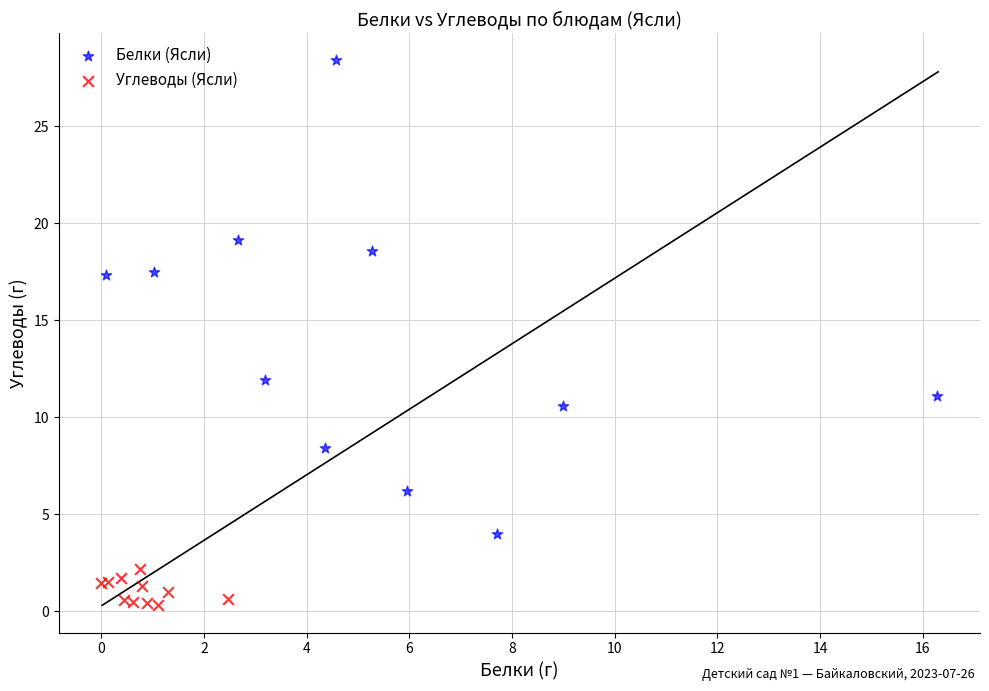

Which series contains the lowest Y value?

Углеводы (Ясли)